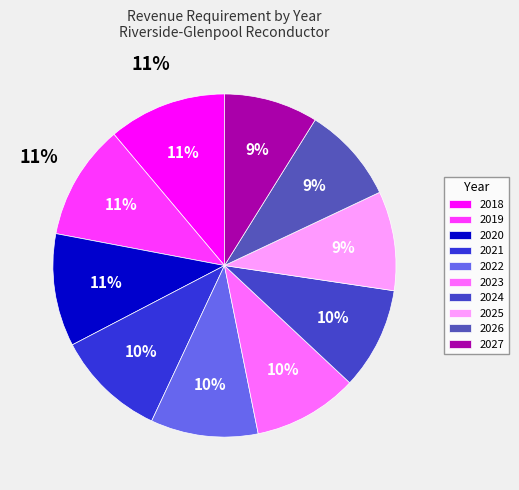

To the nearest percent, what portion does 2020 represent?

11%